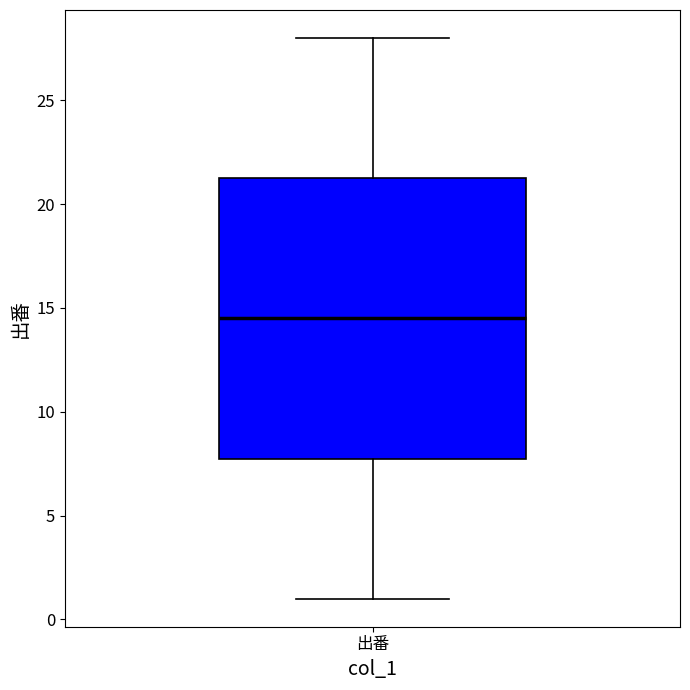

Transcribe this box plot: give where the median line is, the range the box spans, and where the two whiskers end, as read against the y-axis. The values are not printed on the chart, so give them approximately, as read against the axis.

median 14.5, box 8.0 to 21.5, whiskers 1.0 to 28.0